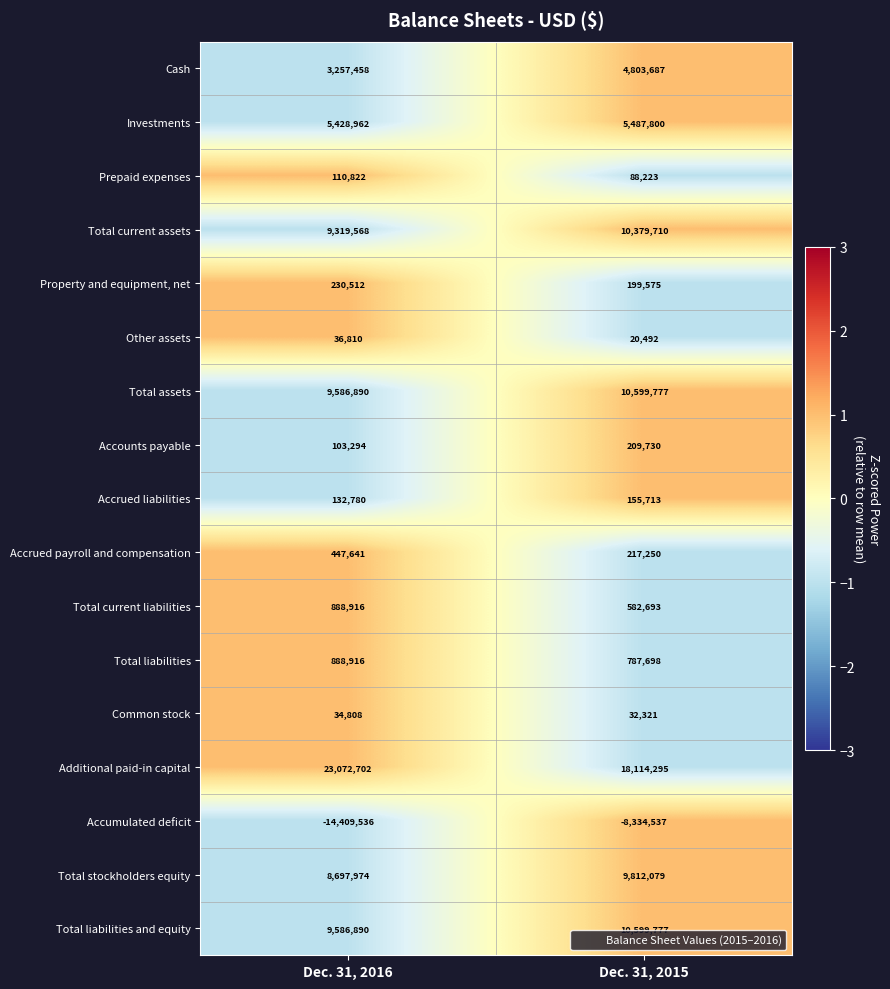

Is it true that Additional paid-in capital equals 18114295 at Dec. 31, 2015?

True